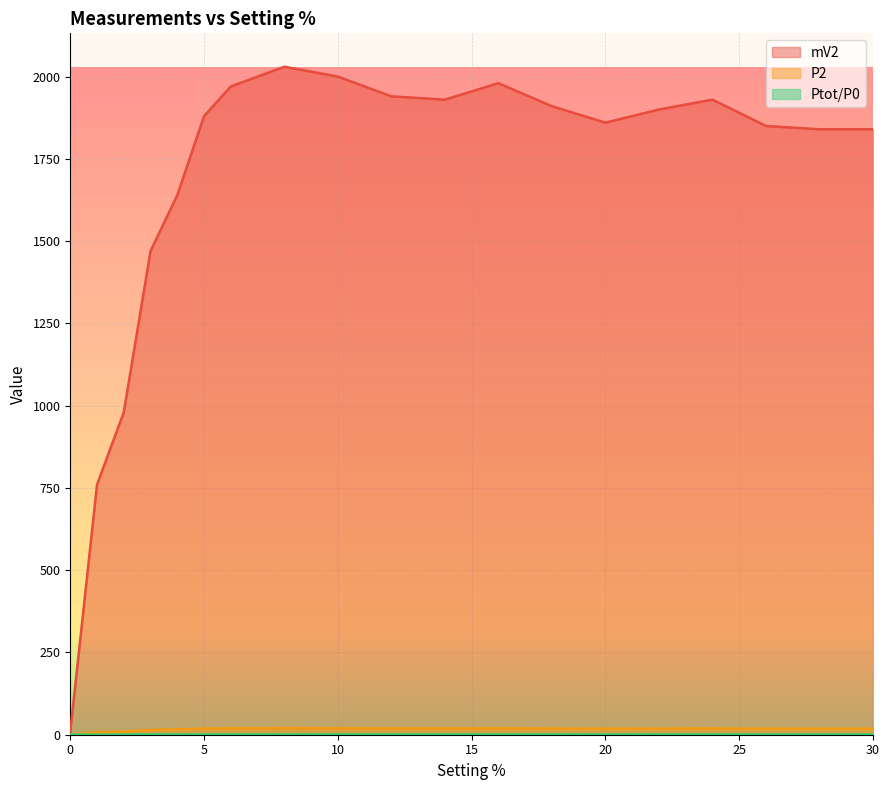

Is the value of Ptot/P0 at 14 greater than the value of mV2 at 28?

No